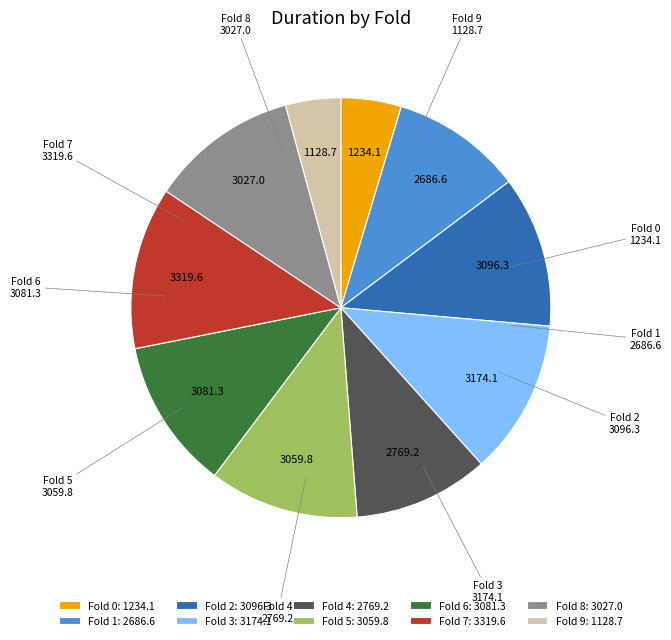

Do Fold 7 and Fold 3 together represent more than half of the pie?

No